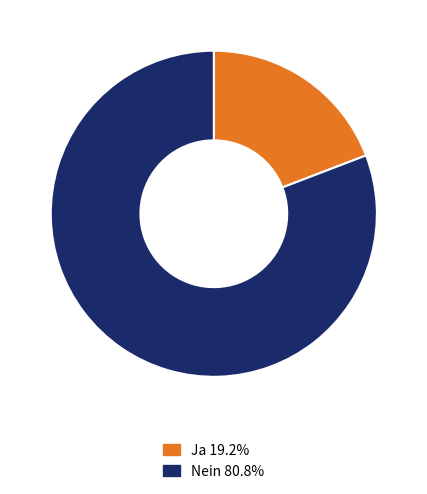

How many slices are in this pie chart?

2